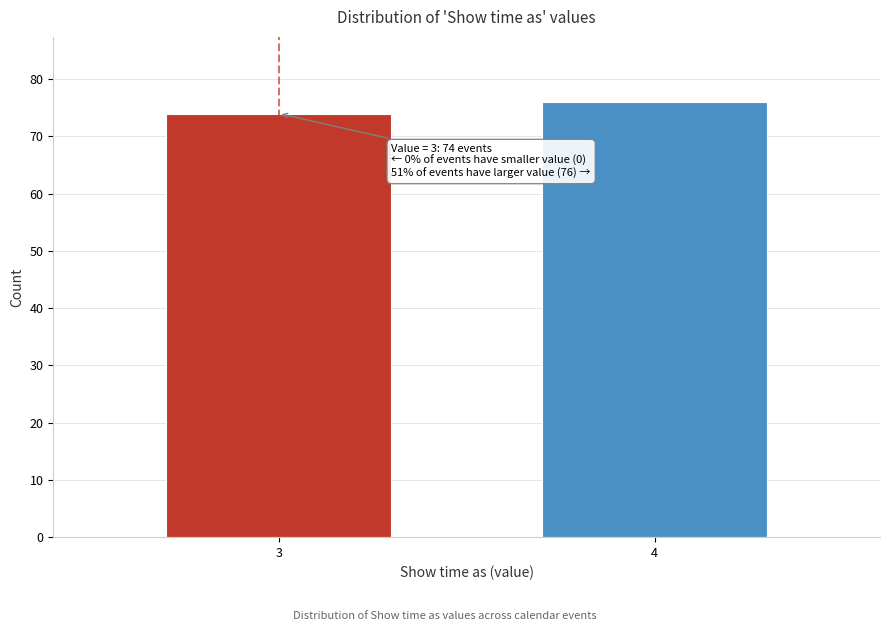

Reading left to right, transcribe all the data shown in this chart.

74	76